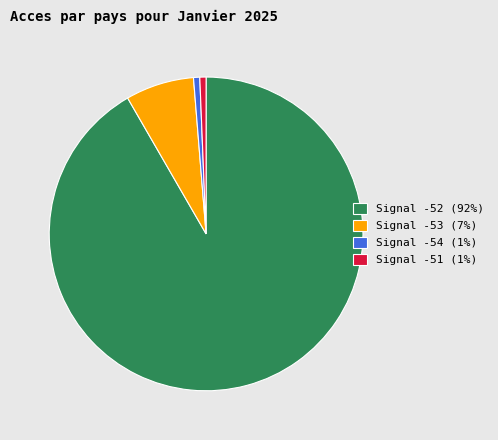

Count the number of slices in the pie.

4